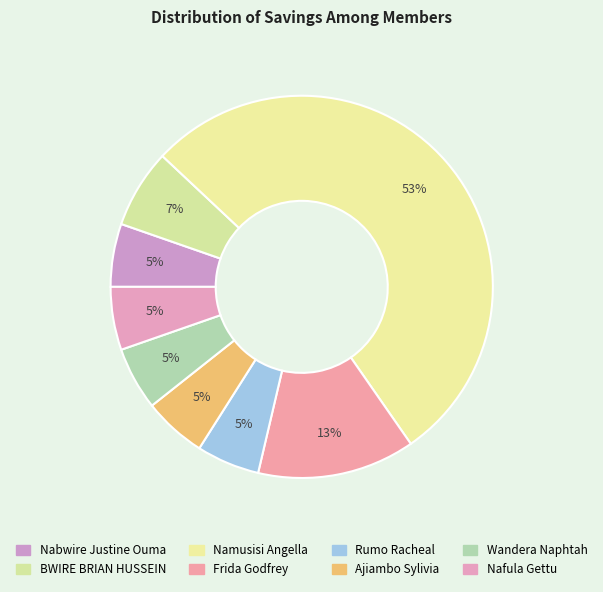

How many slices are in this pie chart?

8